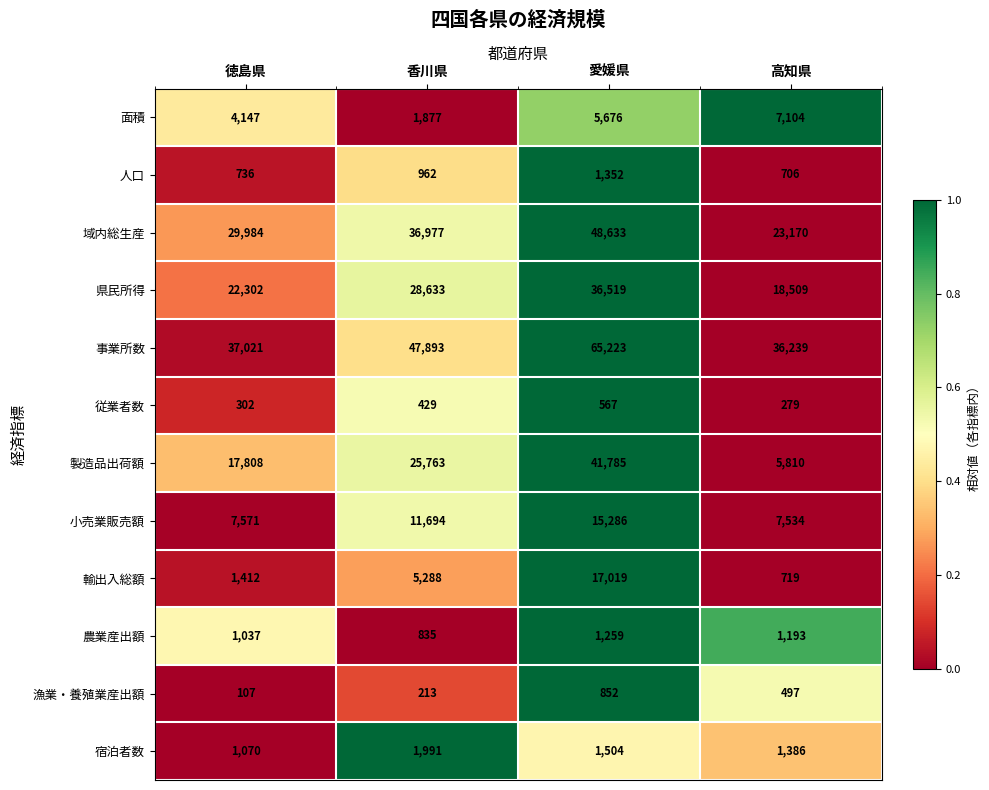

Which series has the largest range (max minus min)?

製造品出荷額